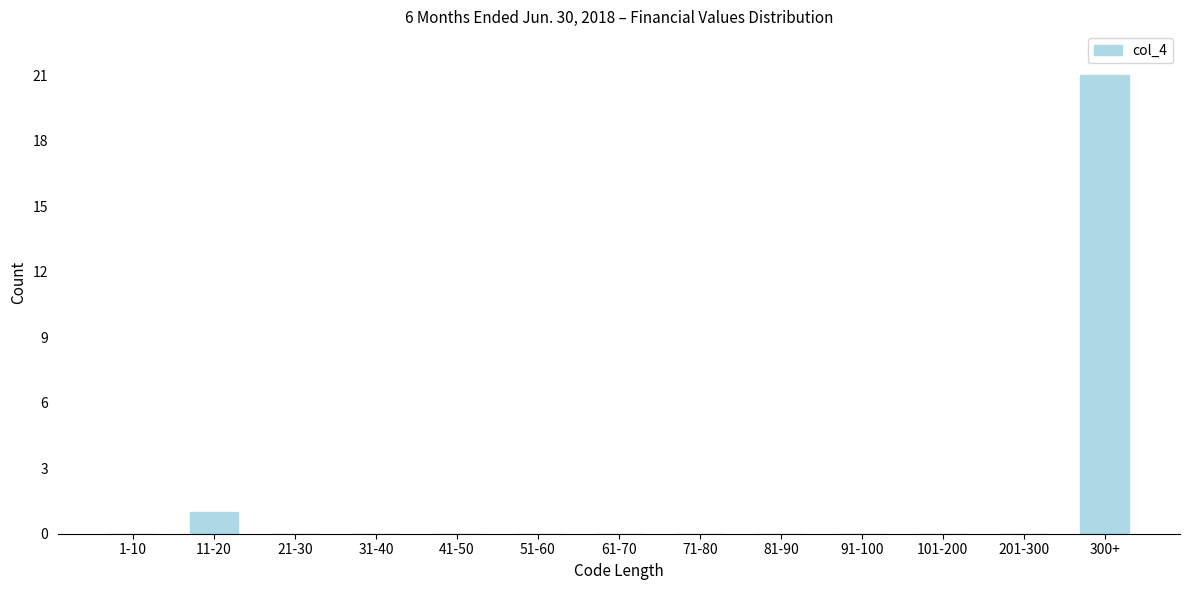

Reading right to left, list all the values displayed in this chart.

300+=21	201-300=0	101-200=0	91-100=0	81-90=0	71-80=0	61-70=0	51-60=0	41-50=0	31-40=0	21-30=0	11-20=1	1-10=0